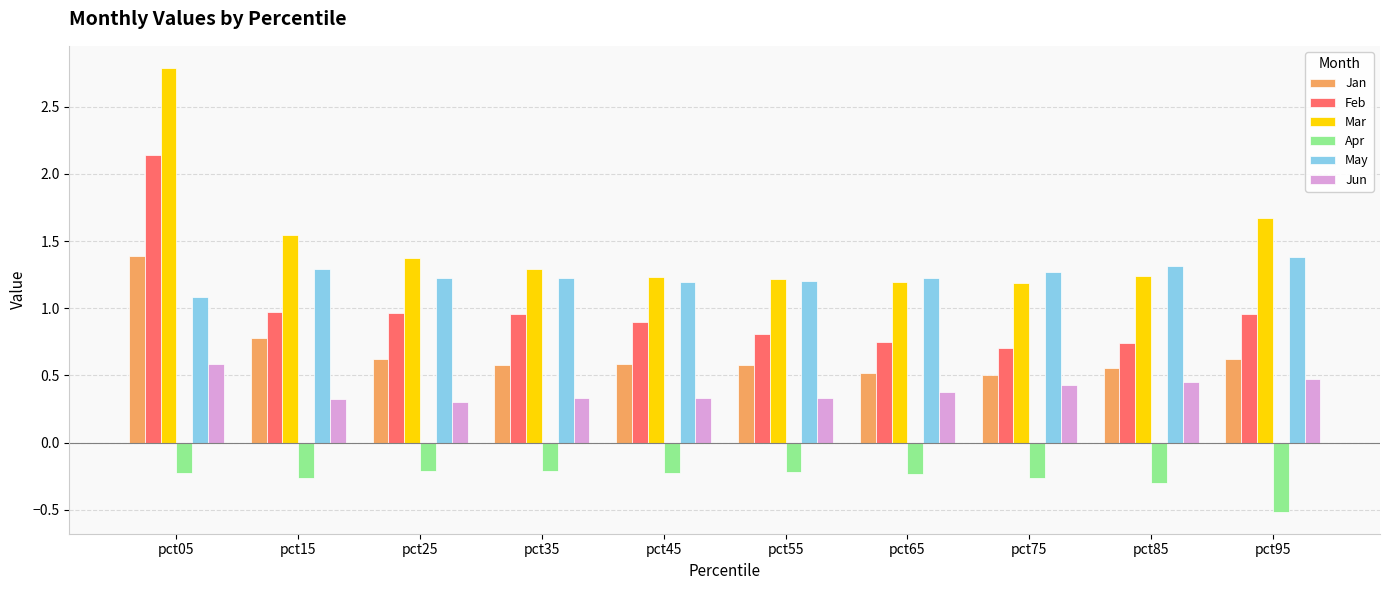

Which series has the widest spread of values?

Mar